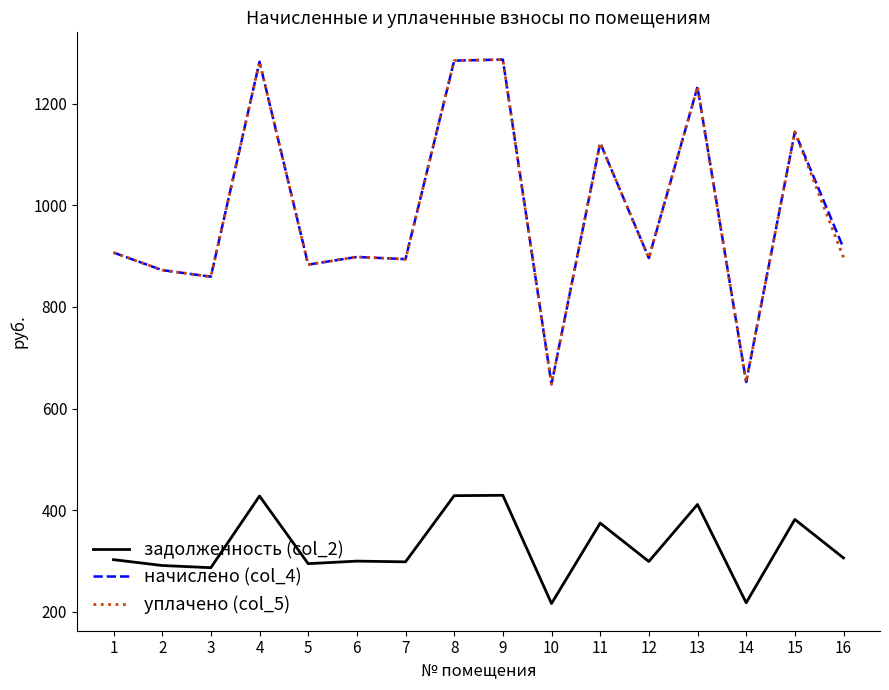

What is the lowest value of the задолженность (col_2) series?

216.0